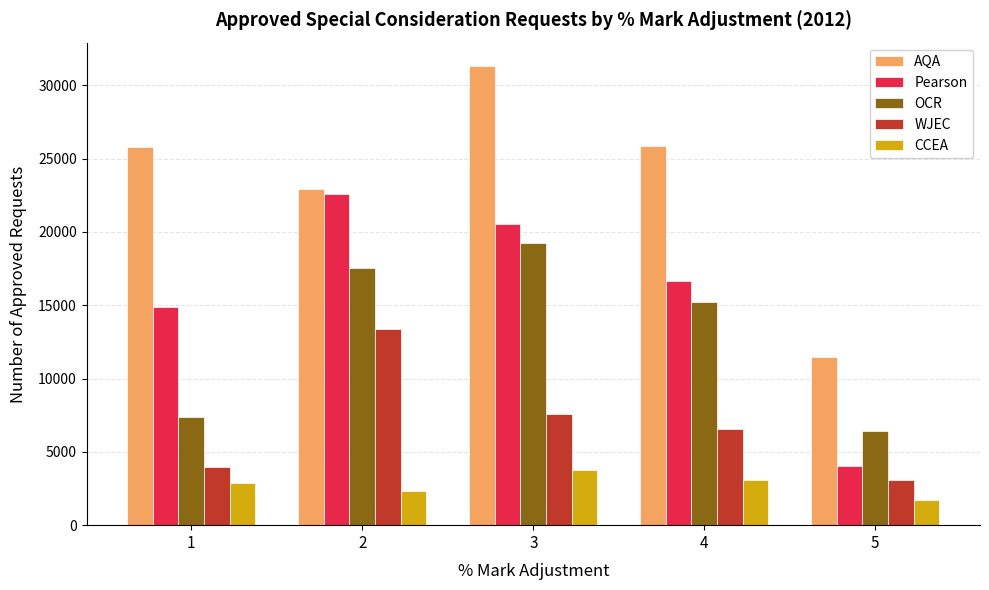

Rank the categories by Pearson value from lowest to highest.

5, 1, 4, 3, 2